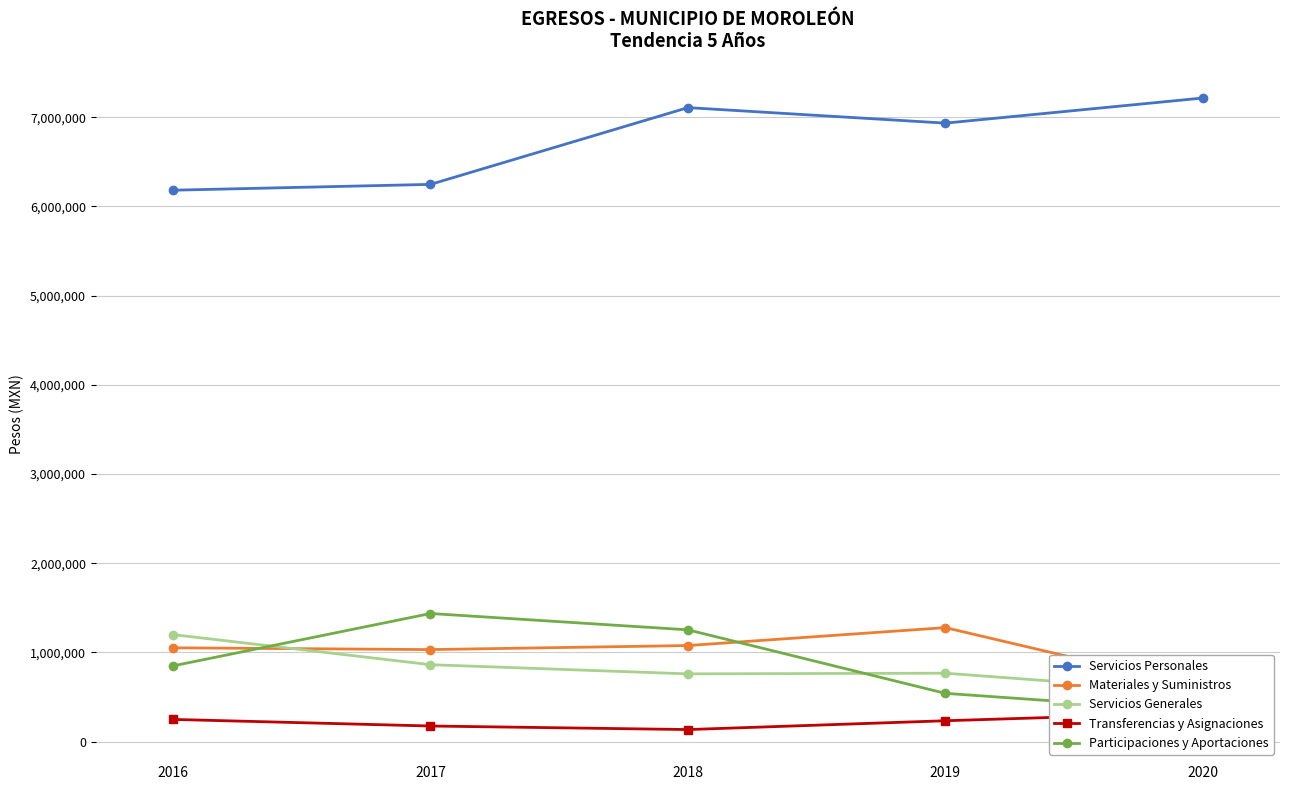

Between 2018 and 2020, which series saw the biggest shift?

Participaciones y Aportaciones